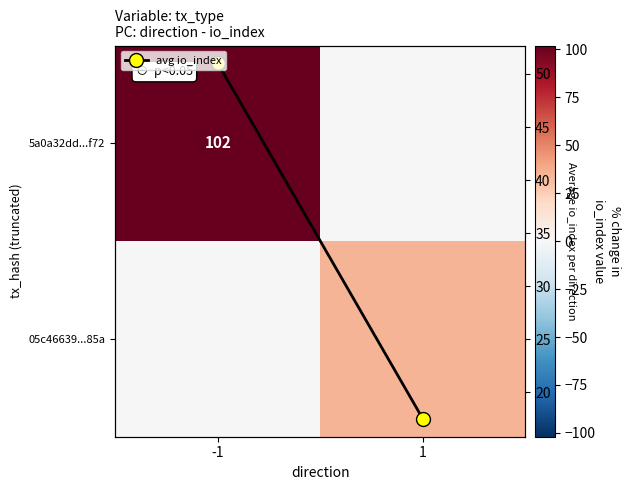

Is the value of 05c46639...85a at 1 greater than the value of avg io_index at 1?

Yes